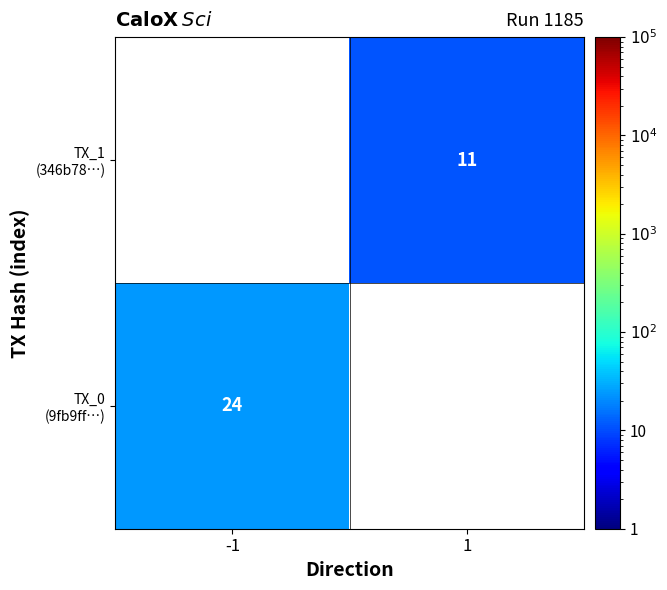

The TX_0 (9fb9ff…) series shows 12.8 at -1. True or false?

False